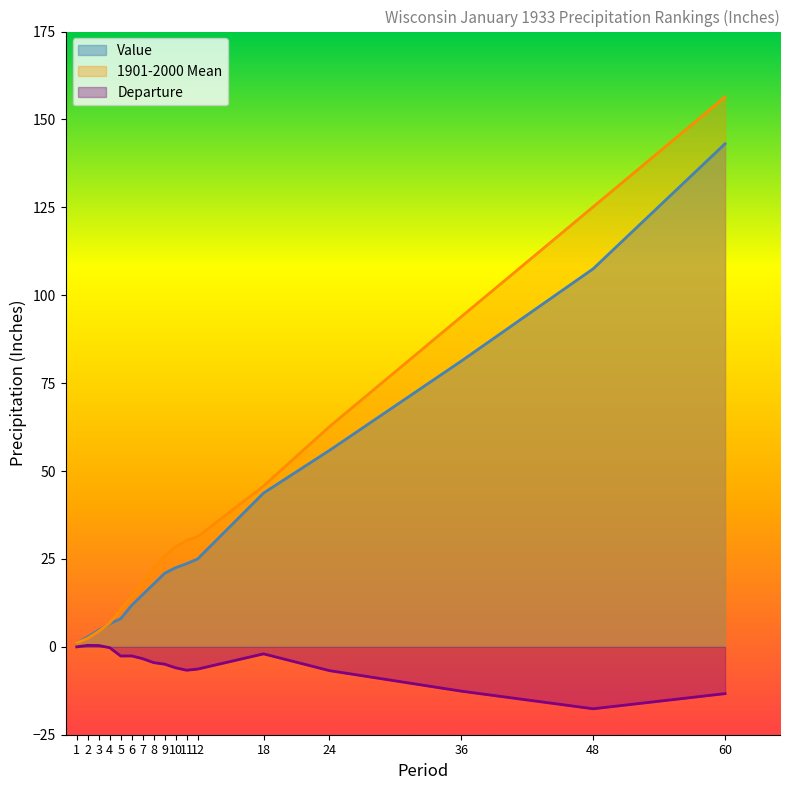

Is the value of Value at 7 greater than the value of 1901-2000 Mean at 18?

No